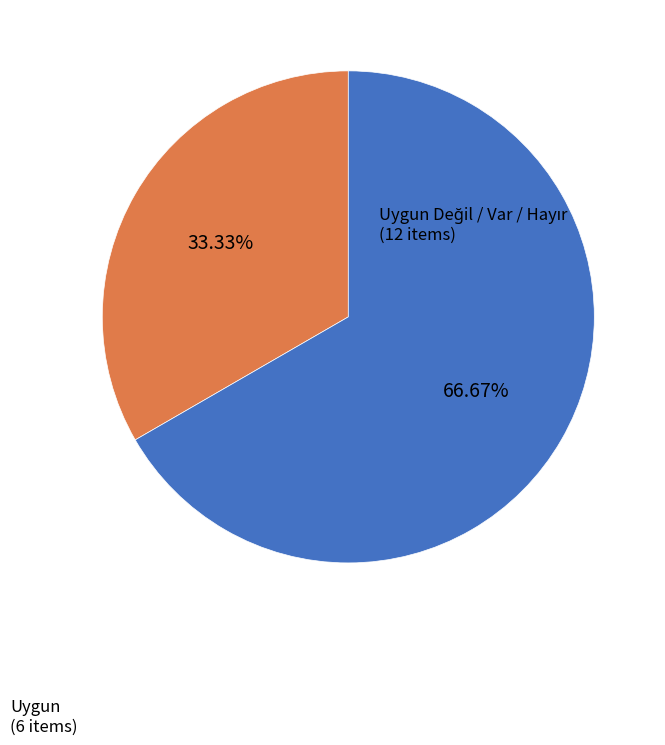

Is there any slice that represents more than half of the pie?

Yes